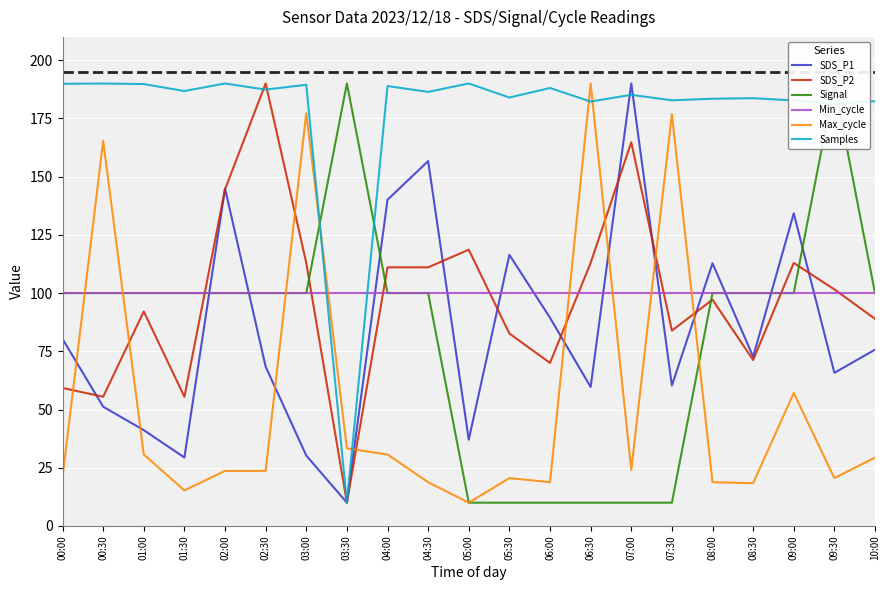

Which category has the highest value in the SDS_P2 series?

02:30